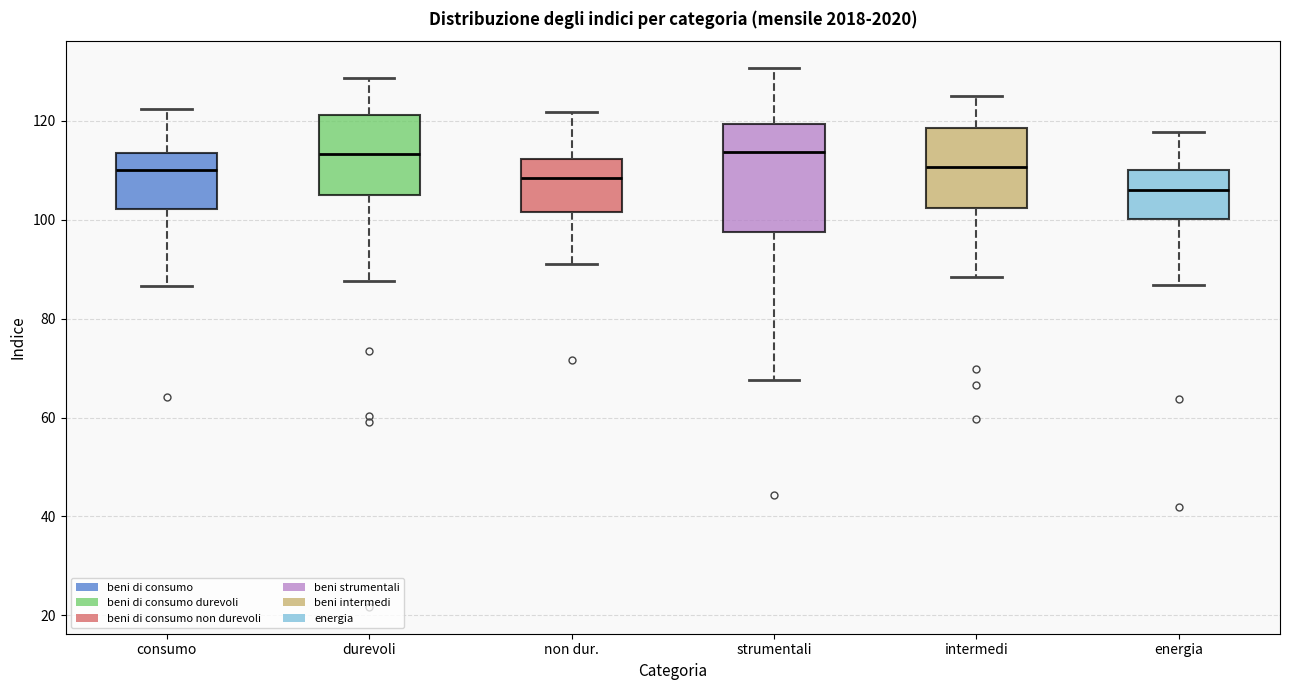

Comparing the boxes themselves (not the whiskers), which one is the tallest?

strumentali